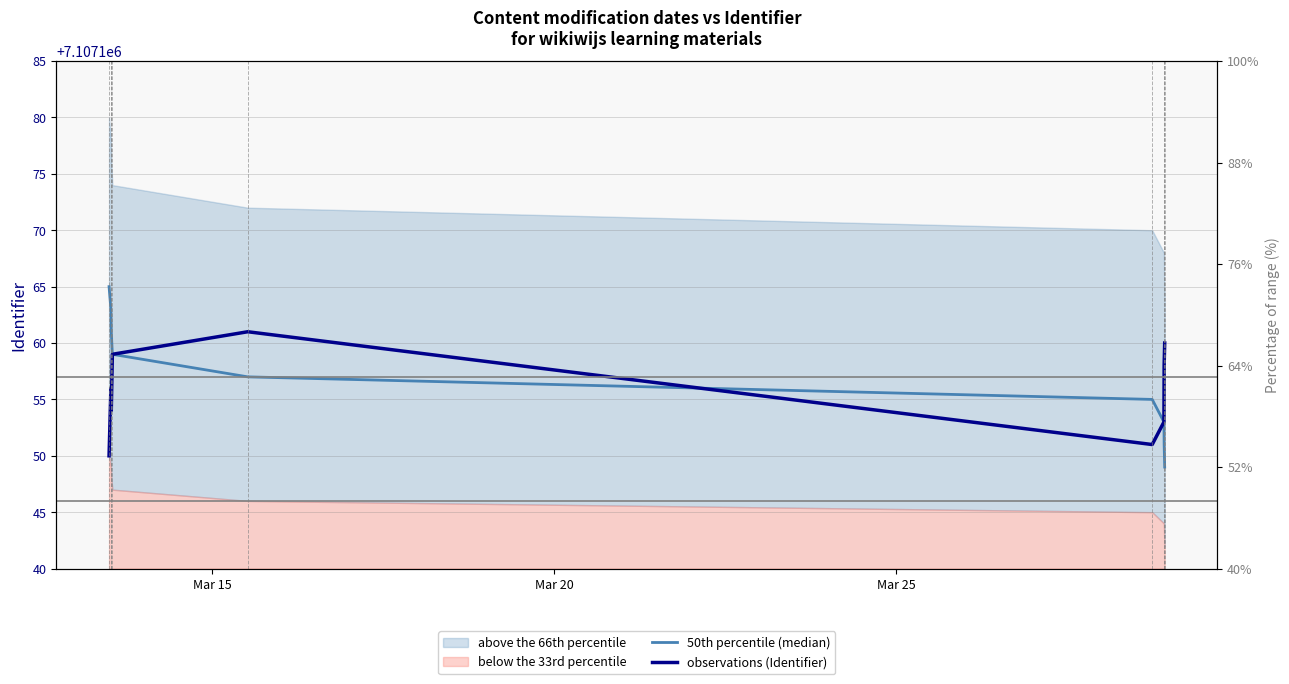

Rank the series by their maximum value, from lowest to highest.

observations (Identifier), 50th percentile (median)